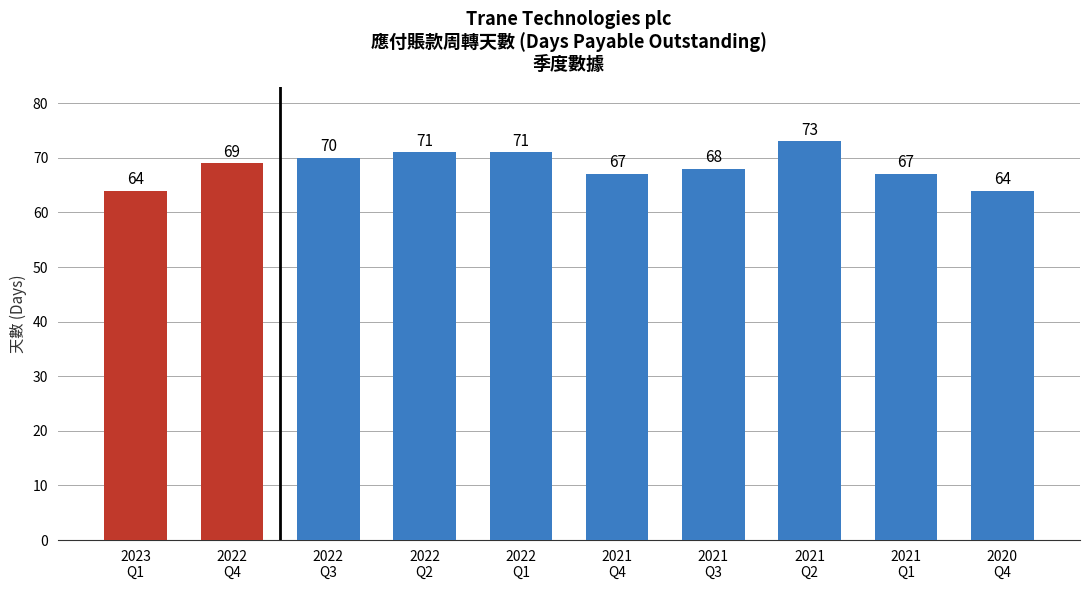

What is the smallest value displayed?

64